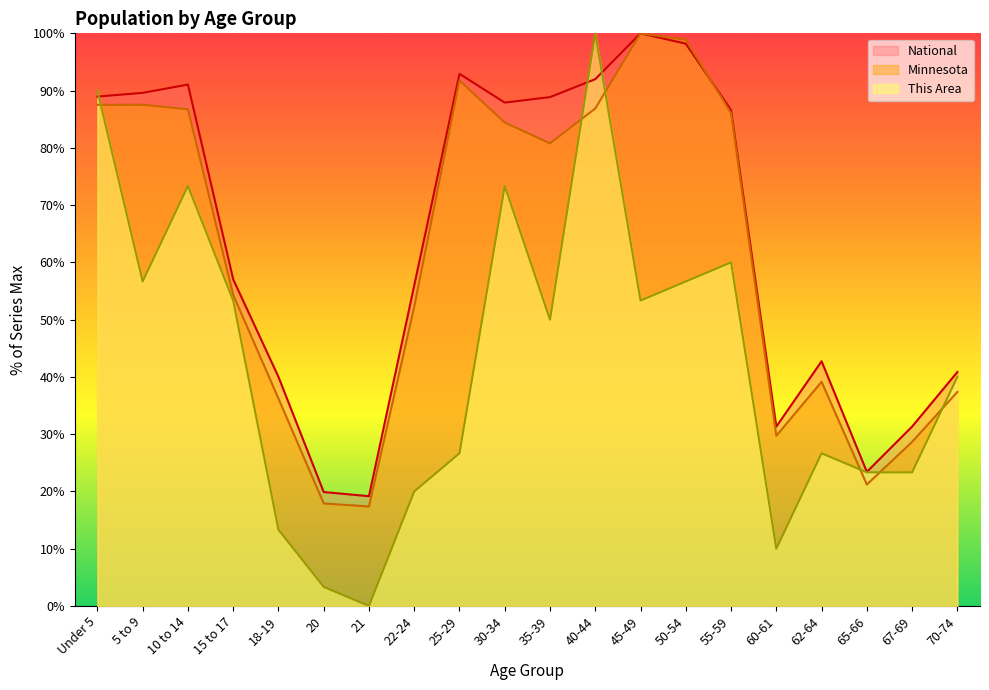

What is the label of the 5th point from the left?

18-19